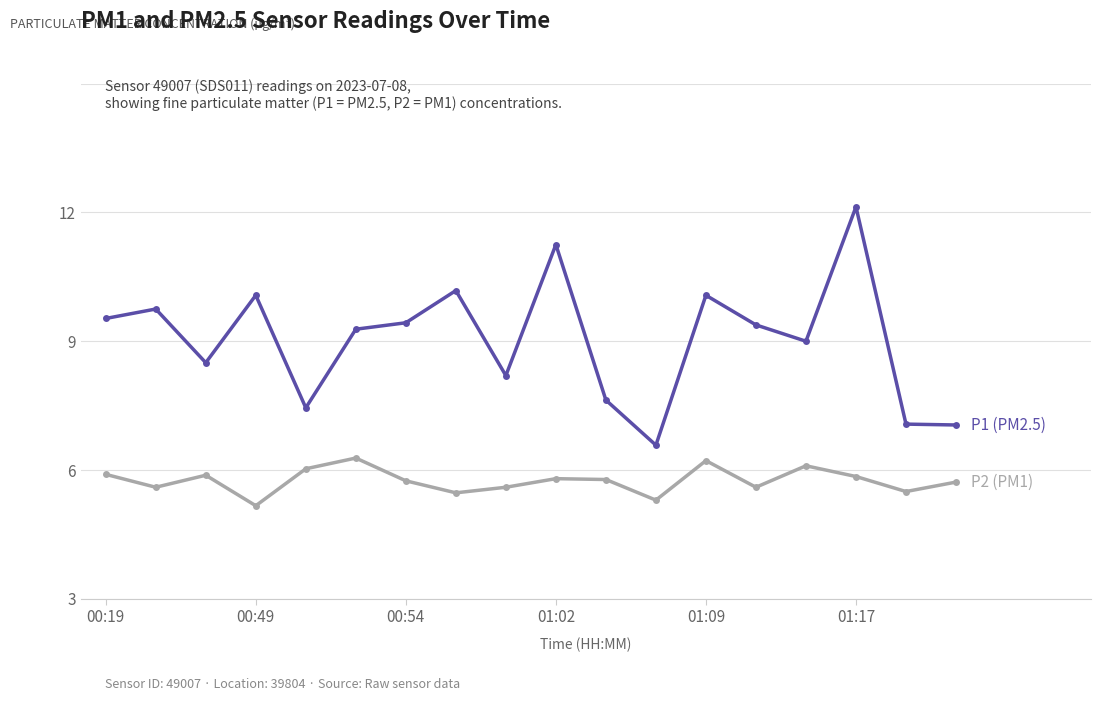

Does the chart have visible grid lines?

Yes